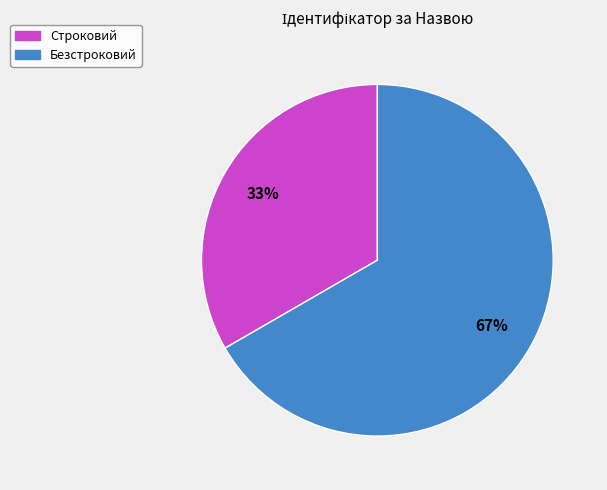

What is the smallest slice in the pie chart?

Строковий